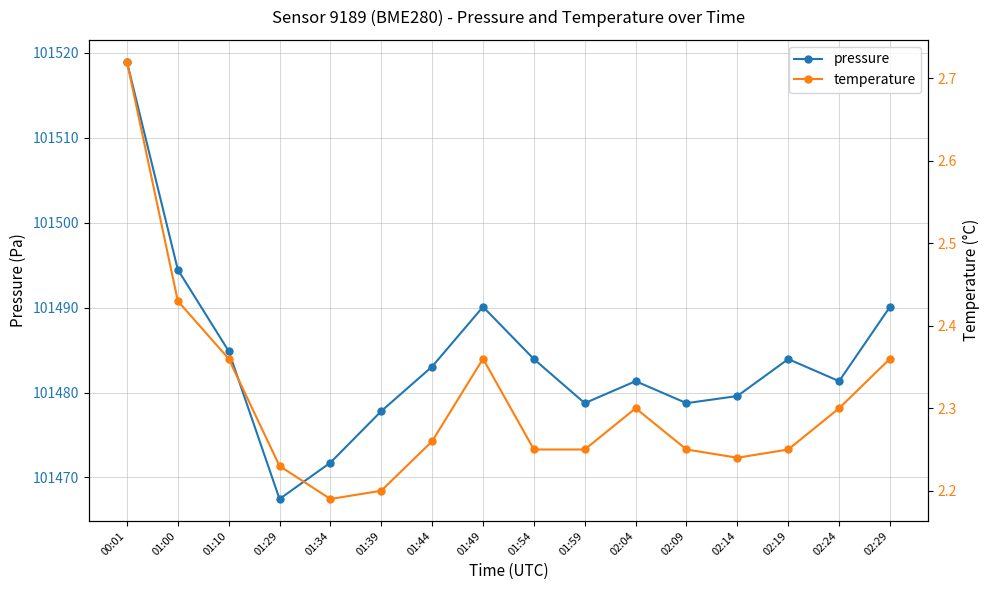

What is the maximum value shown in the chart?

101518.9